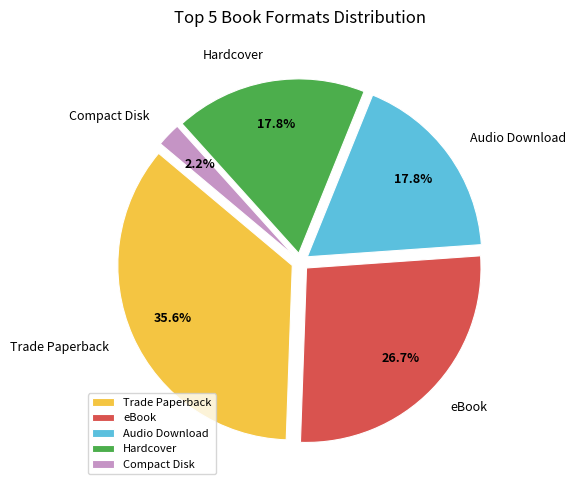

True or false: eBook accounts for 34% of the total.

False